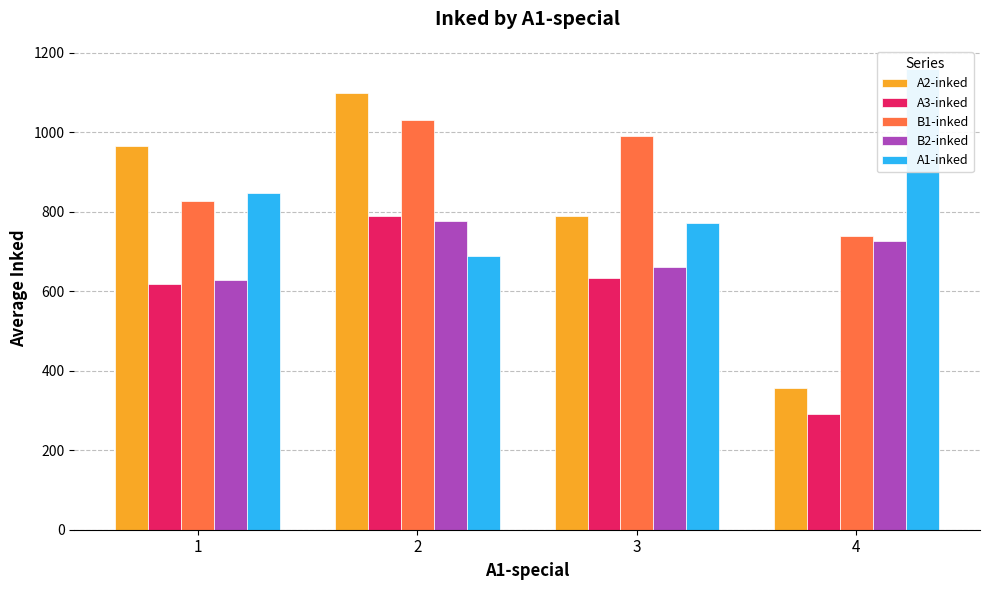

Reading left to right, extract all data points from this chart.

A2-inked: 1=966.0	2=1098.0	3=790.0	4=356.0
A3-inked: 1=617.0	2=789.0	3=634.2	4=292.0
B1-inked: 1=826.0	2=1029.5	3=990.2	4=738.0
B2-inked: 1=628.0	2=776.5	3=660.2	4=725.0
A1-inked: 1=847.0	2=689.0	3=770.2	4=1159.0